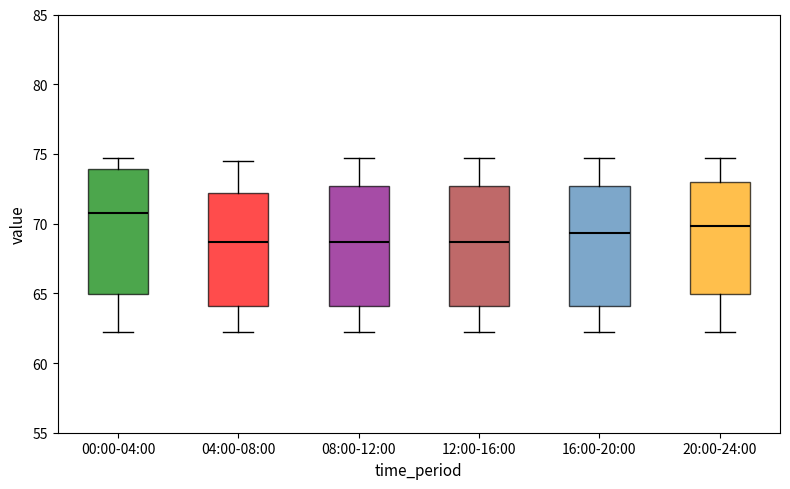

Which box's median line is the highest?

00:00-04:00